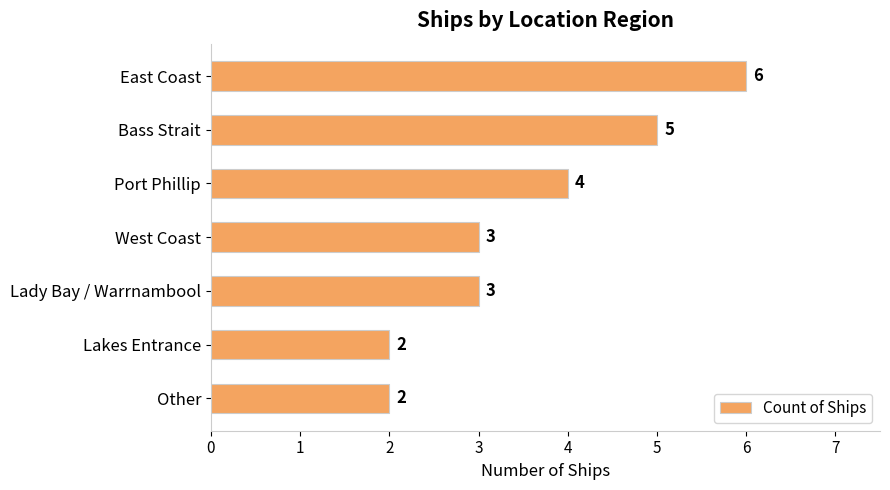

What is the greatest value displayed?

6